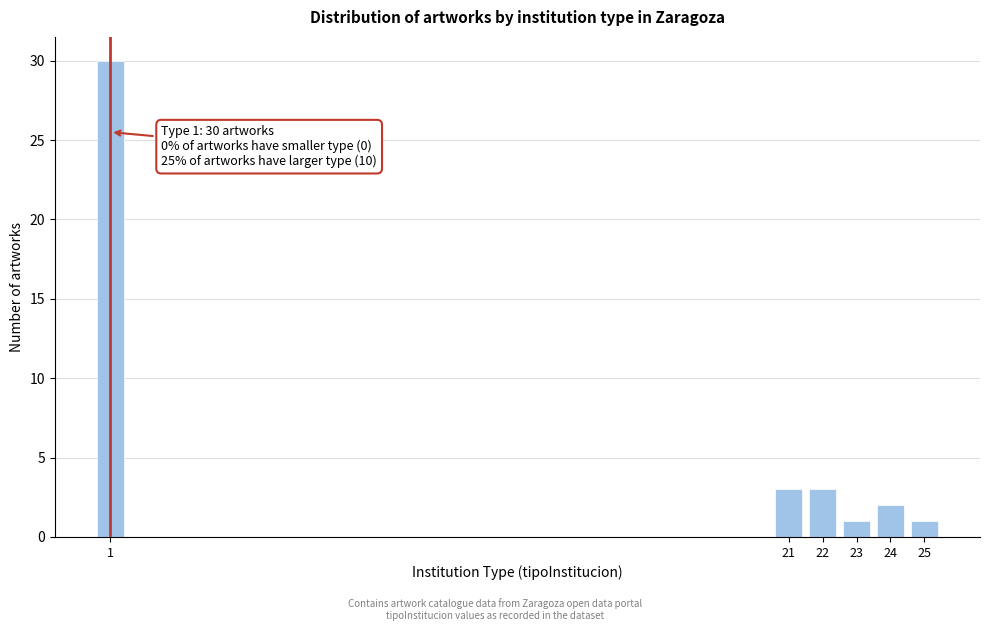

Reading right to left, transcribe all the data shown in this chart.

25=1	24=2	23=1	22=3	21=3	1=30